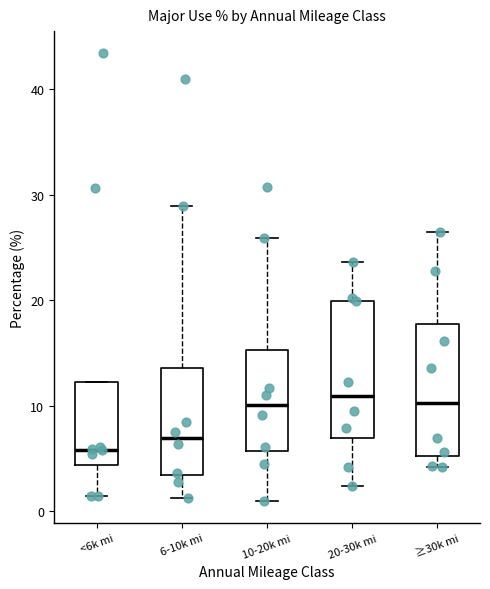

Which box's median line is the lowest?

<6k mi